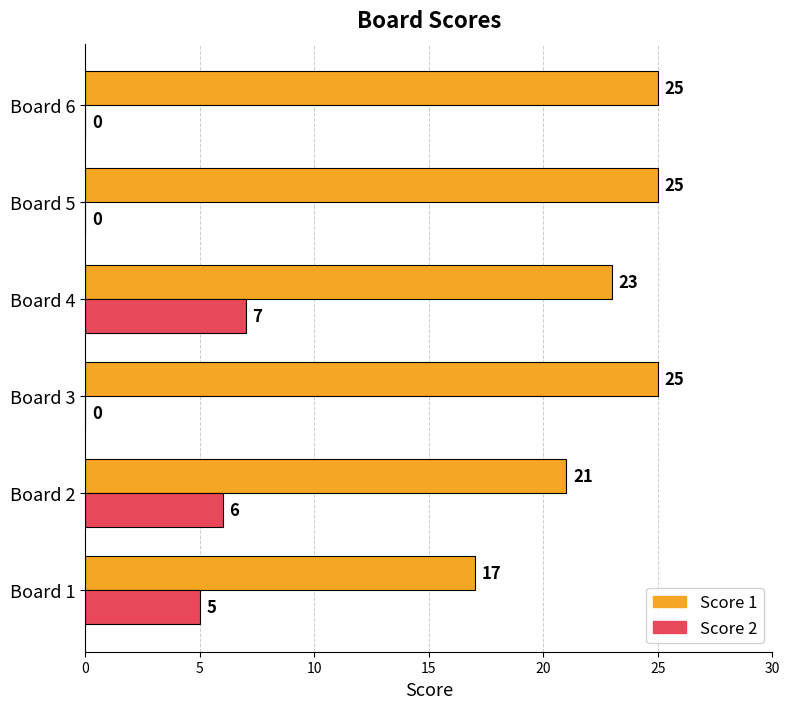

What is the sum of the Score 1 values at Board 1 and Board 3?

42